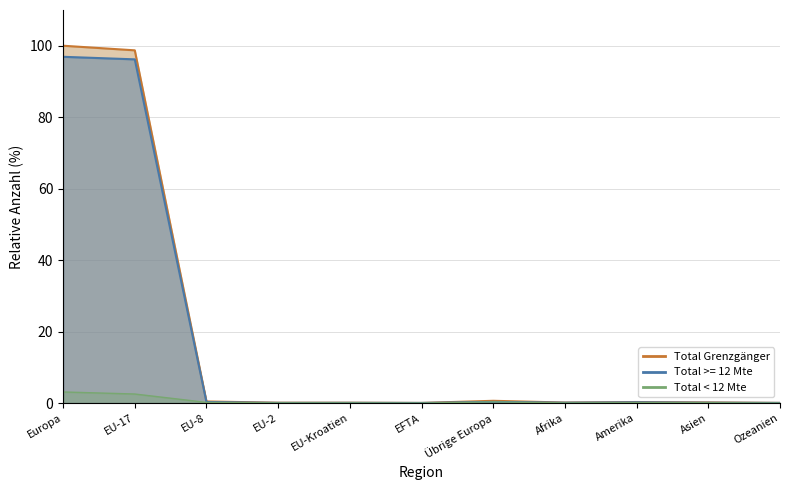

List the series in order of their peak value, lowest first.

Total < 12 Mte, Total >= 12 Mte, Total Grenzgänger